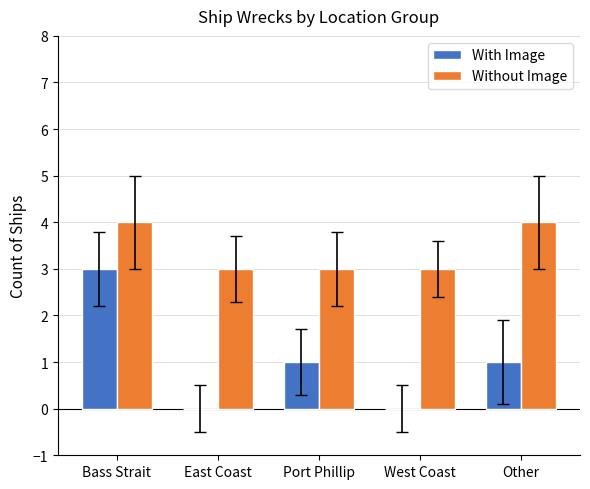

What is the sum of the With Image values at East Coast and Bass Strait?

3